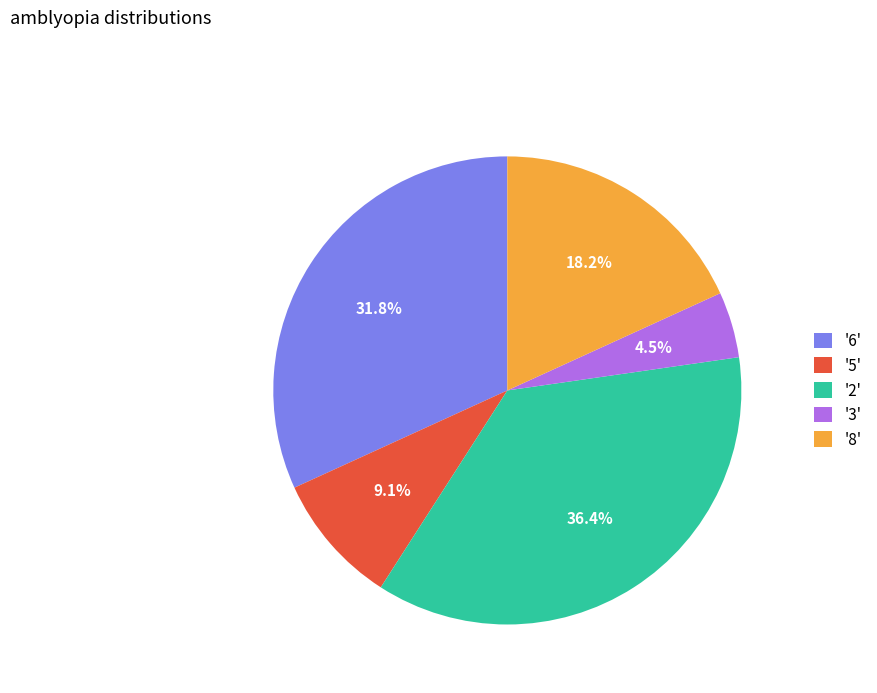

Which has a higher value, '6' or '3'?

'6'